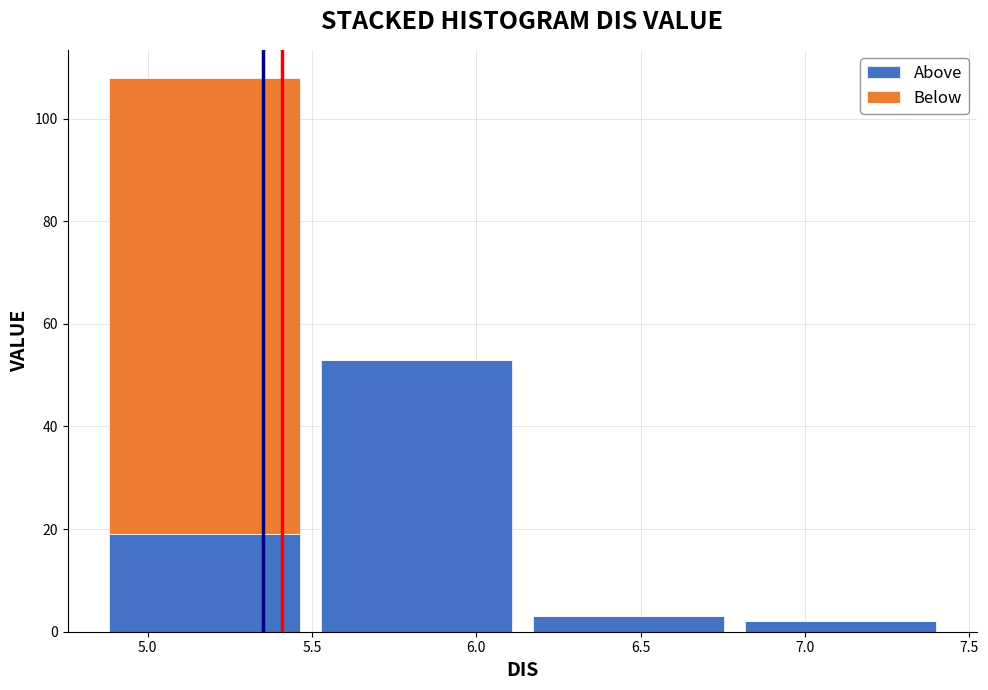

What is the total height of the stacked bar covering 5.495 to 6.140 on the x-axis? Neither the bar edges nor the heights are printed on the chart, so give them approximately, as read against the axes.

54